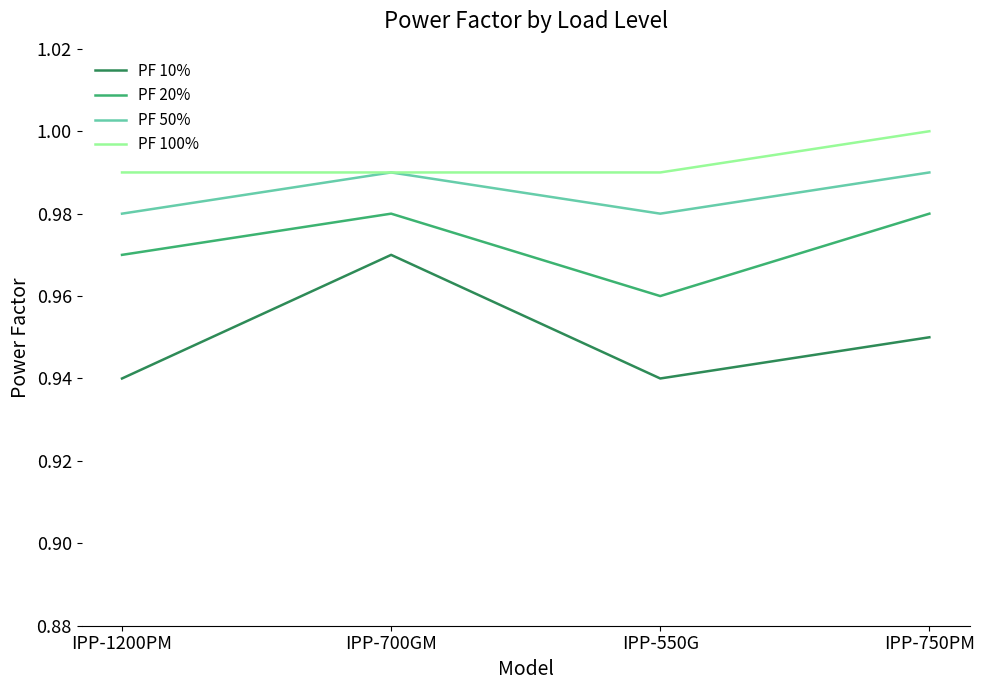

What are all the series names shown in the legend?

PF 10%, PF 20%, PF 50%, PF 100%